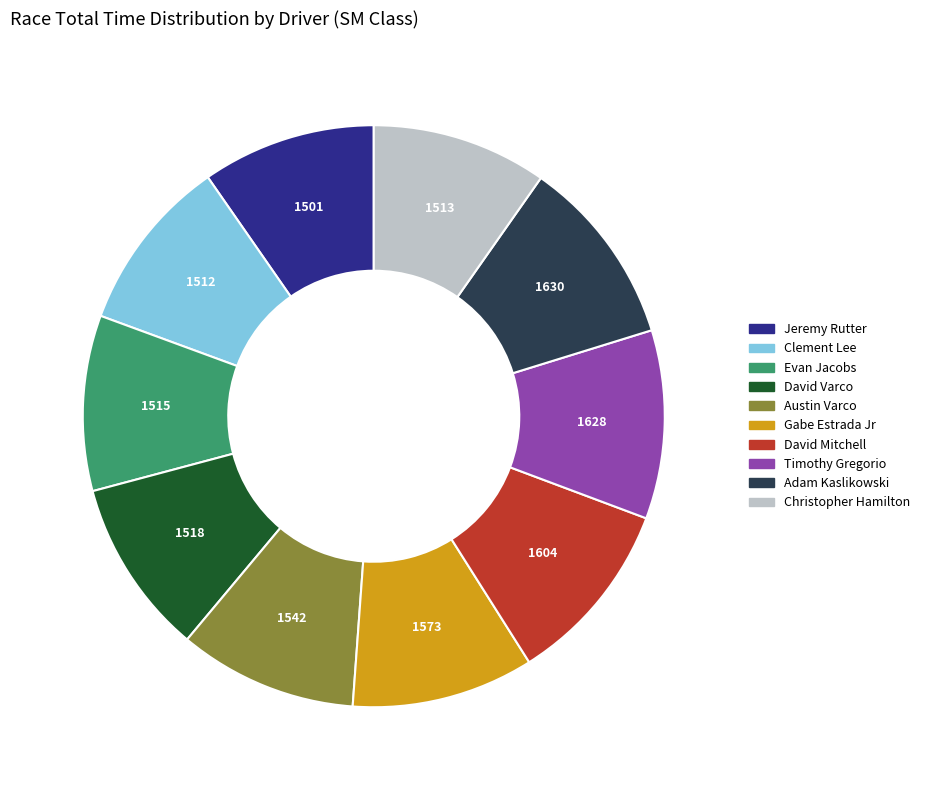

Is David Varco the majority of the pie?

No